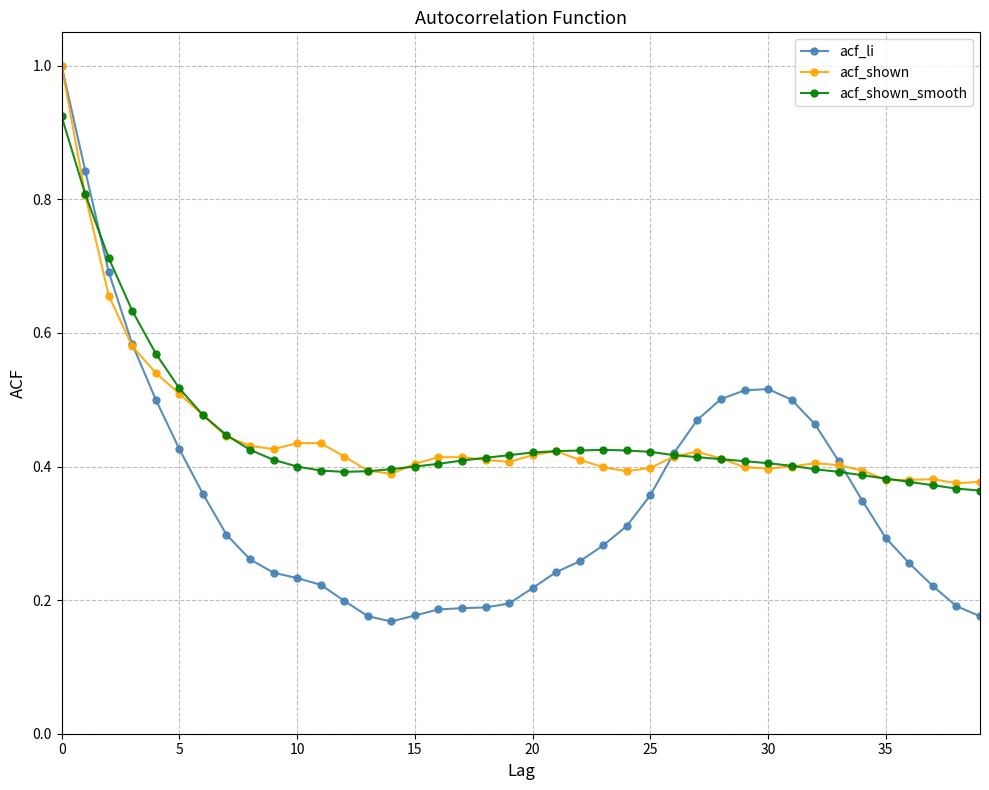

True or false: acf_shown has more than 2 interior local peaks.

True